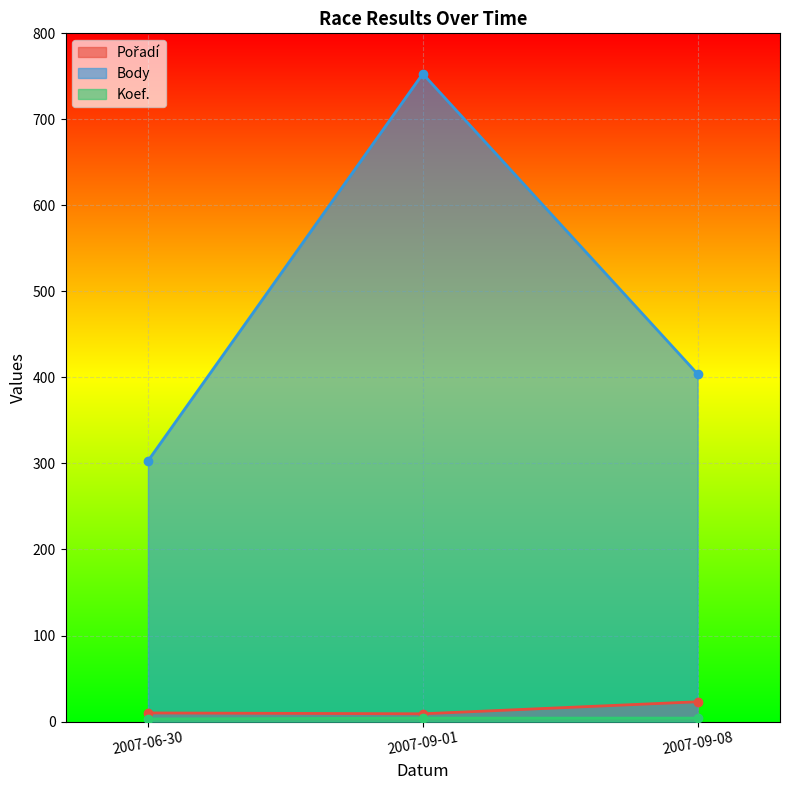

Is it true that Koef. equals 2 at 2007-09-01?

False